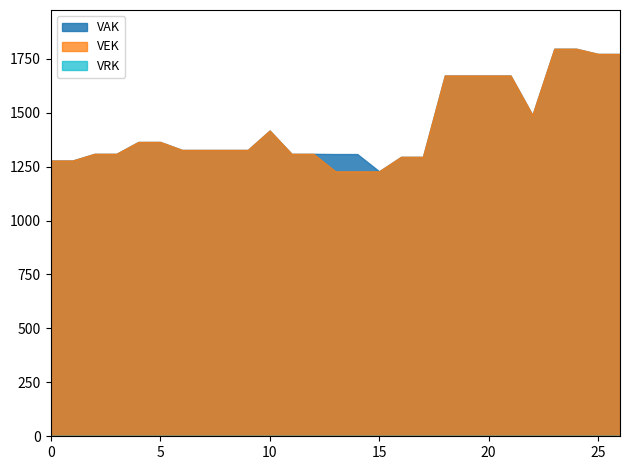

What is the greatest value displayed?

1796